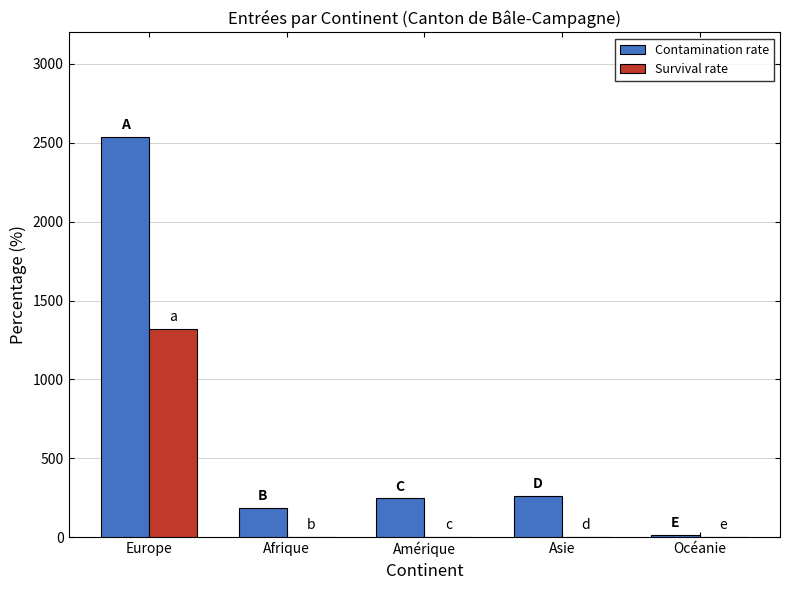

The value of Contamination rate at Océanie is 13. True or false?

True